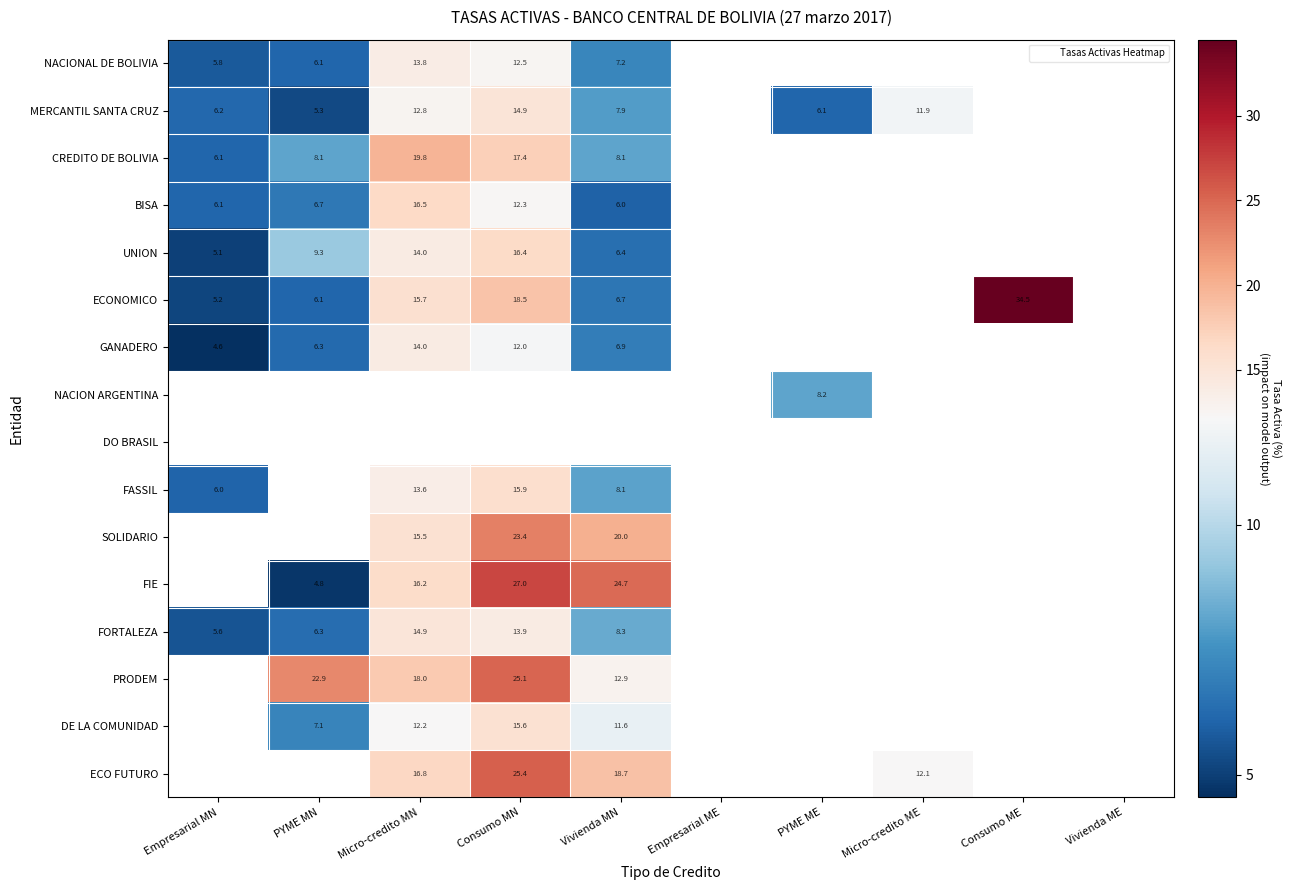

Count the number of data series in this chart.

16